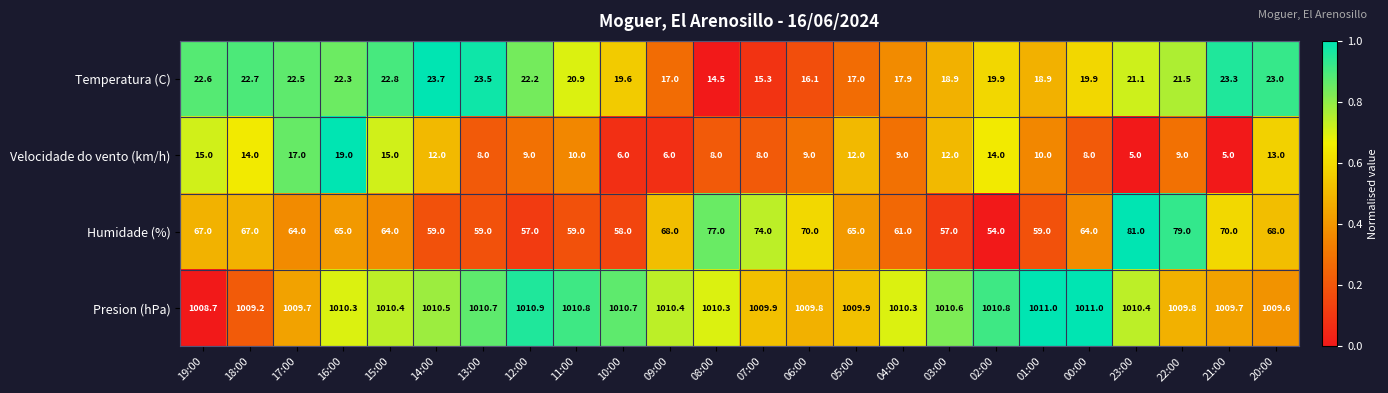

What is the smallest value displayed?

5.0